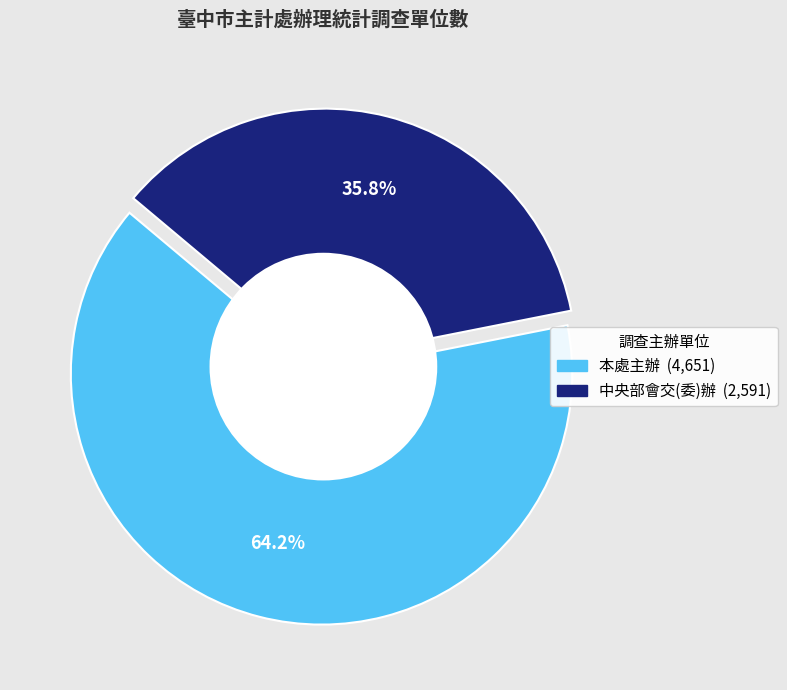

Is it true that 中央部會交(委)辦 is 36% of the pie?

True